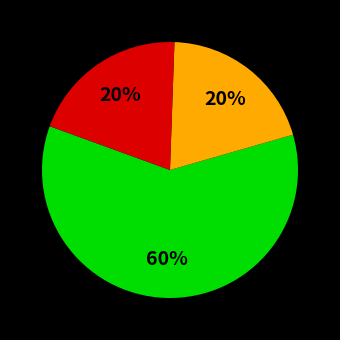

To the nearest percent, what is the average slice percentage?

33%